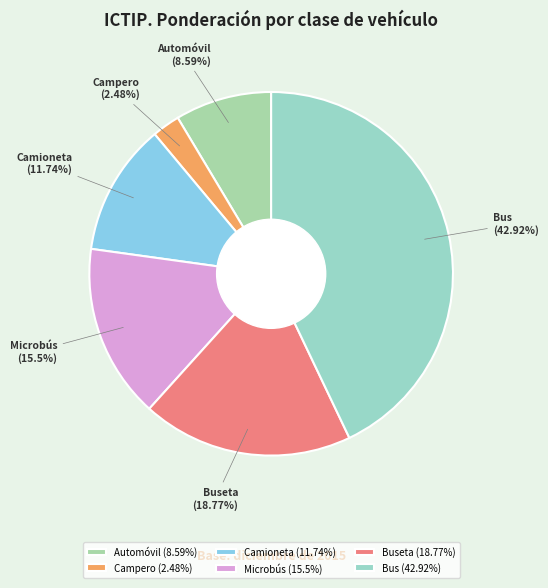

Is there any slice that represents more than half of the pie?

No